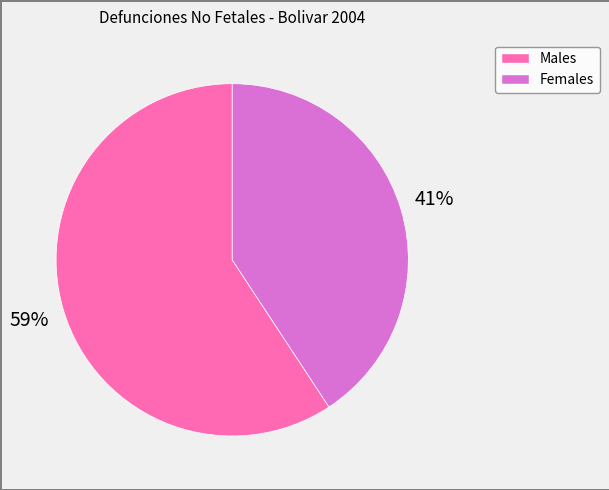

Is there any slice that represents more than half of the pie?

Yes